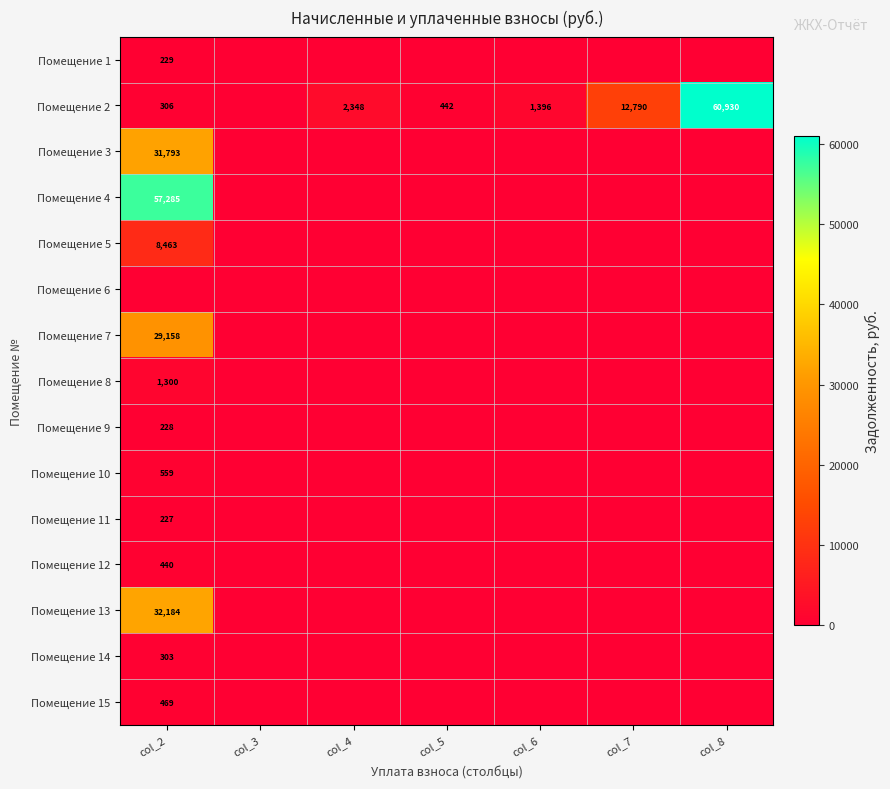

The Помещение 1 series shows 115 at col_2. True or false?

False